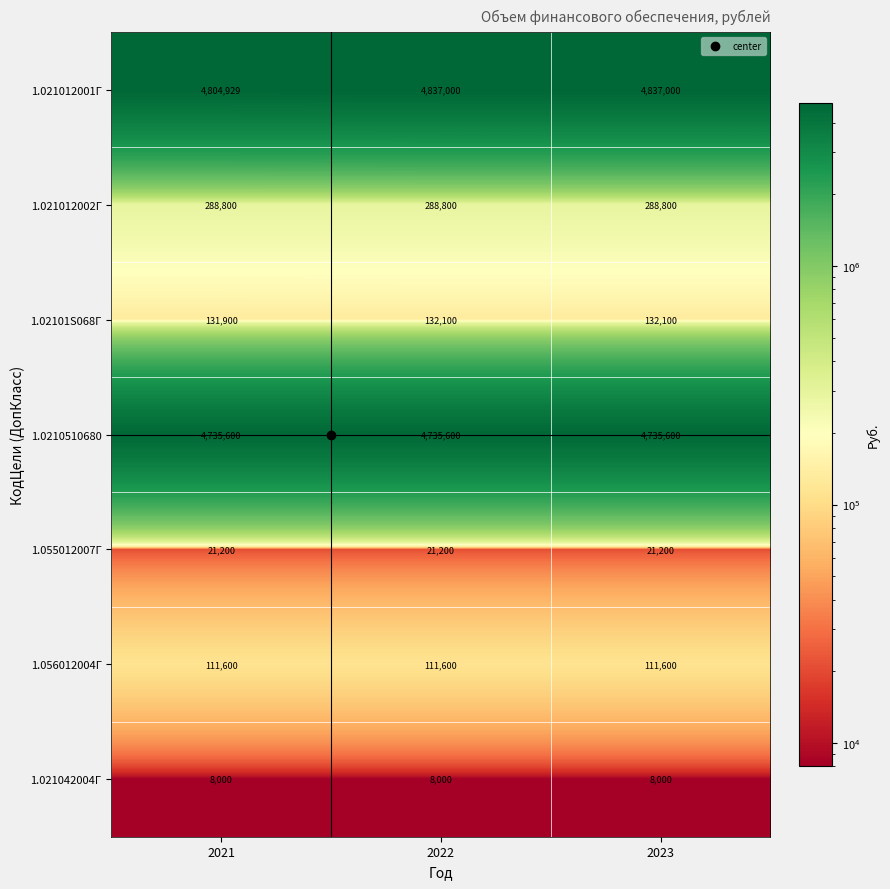

The value of 1.0210510680 at 2022 is 7339426. True or false?

False